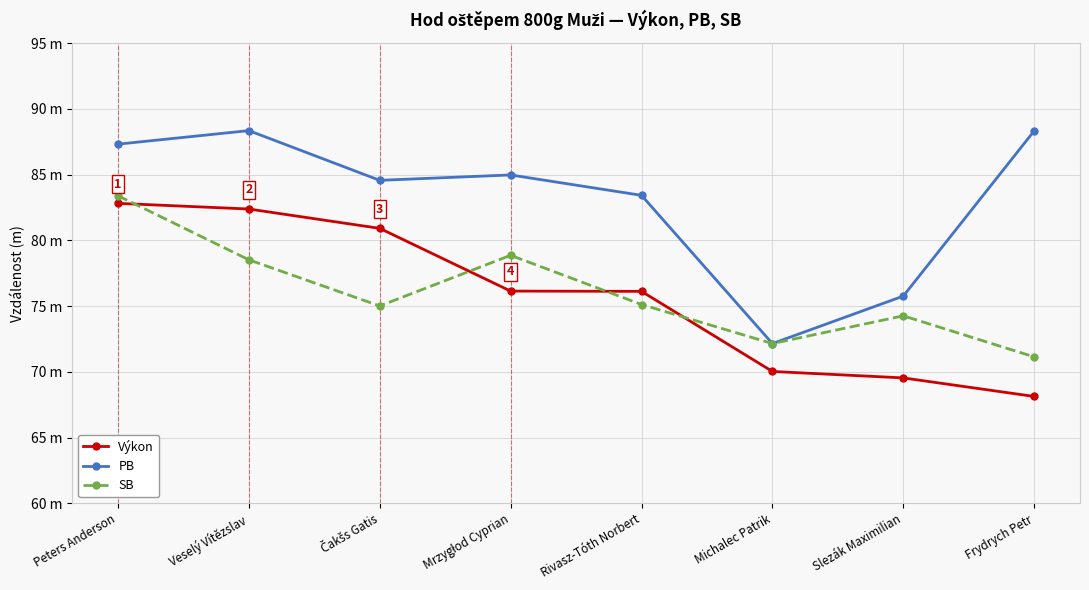

Does the chart have visible grid lines?

Yes